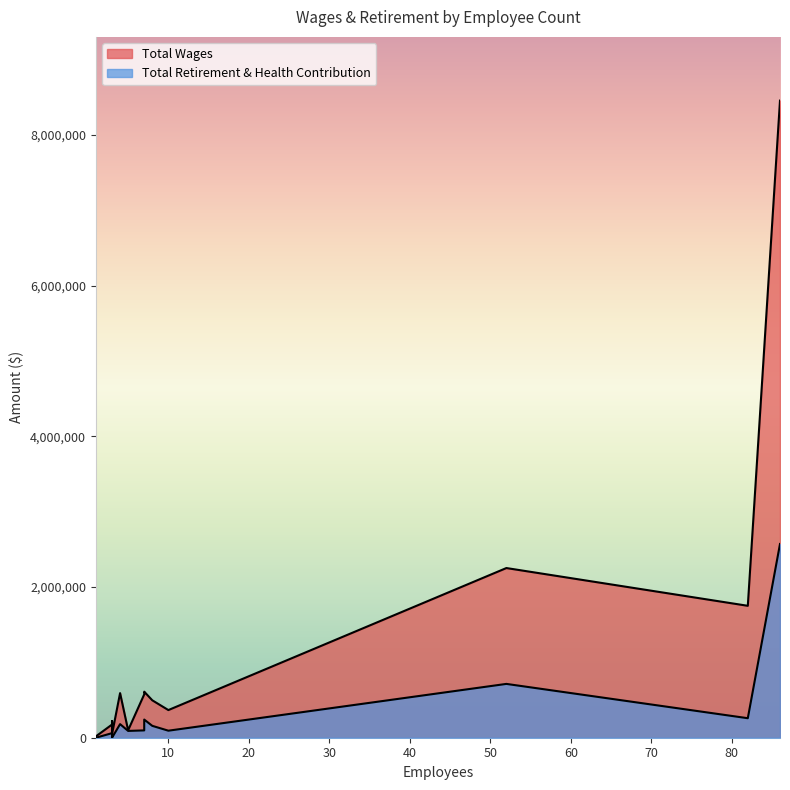

What is the difference between the Total Retirement & Health Contribution values at 7 and 1?

97220